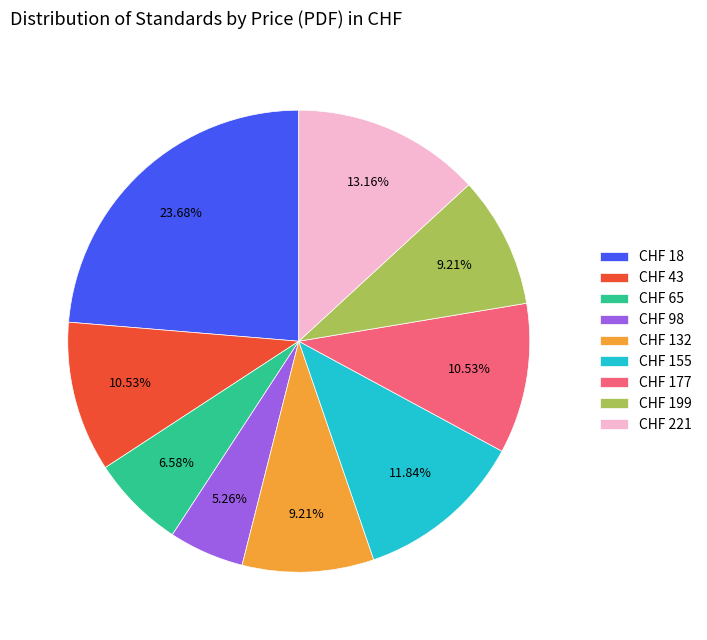

Count the number of slices in the pie.

9